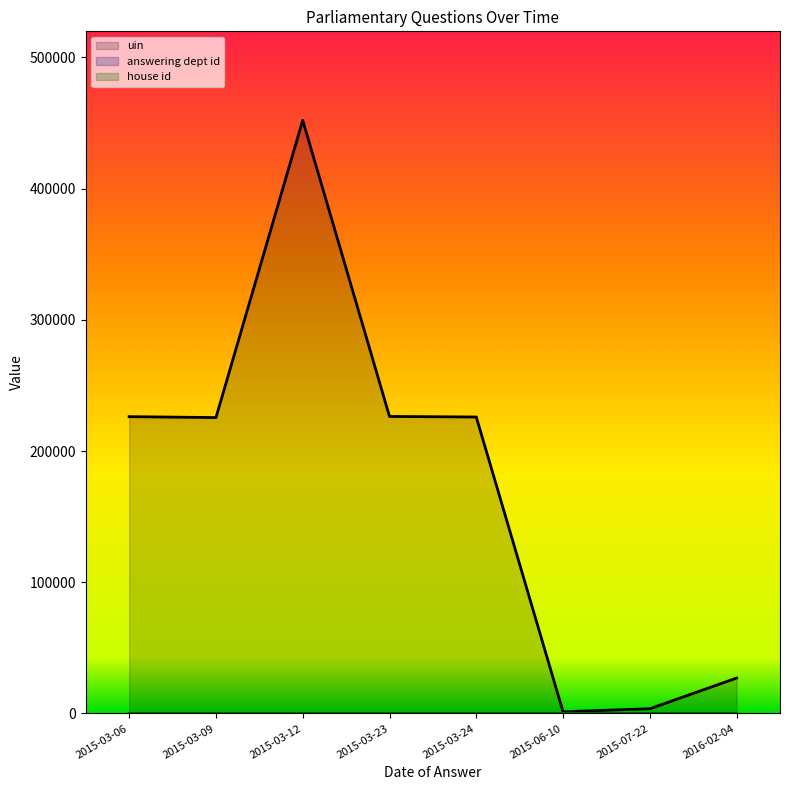

List the series in order of their peak value, lowest first.

house id, answering dept id, uin